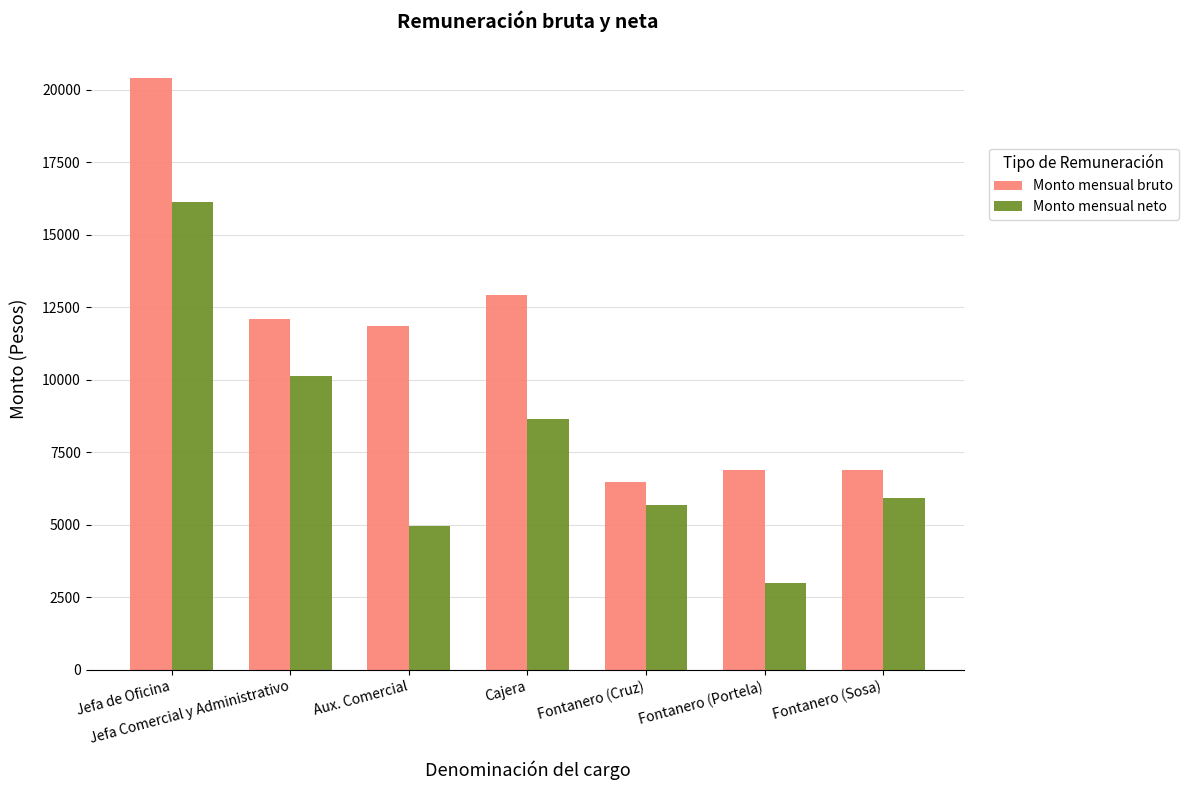

What is the total value across all series at Jefa de Oficina?

36532.2